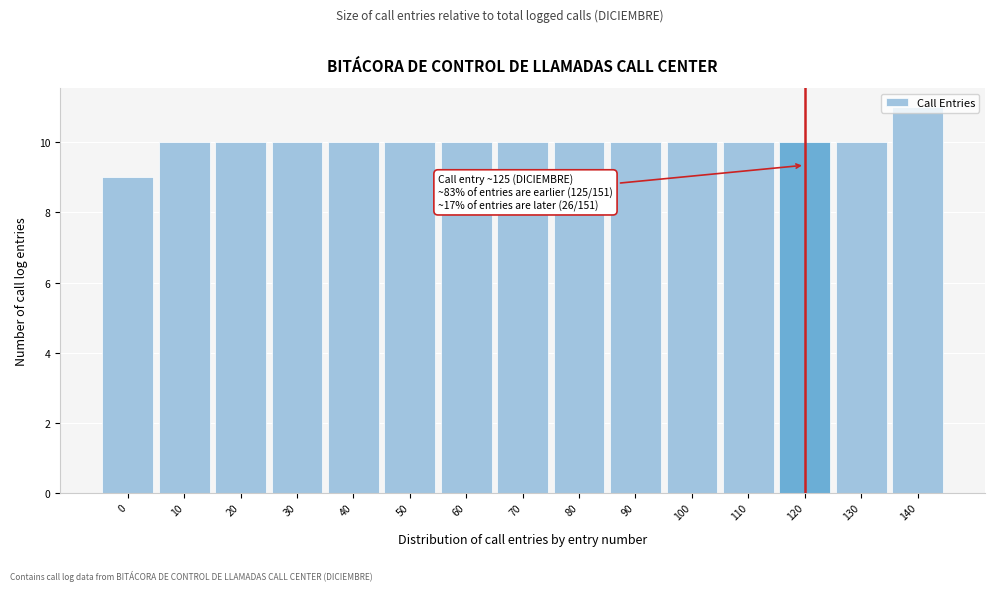

Approximately how many times larger is the value at 50 compared to 40?

1.0